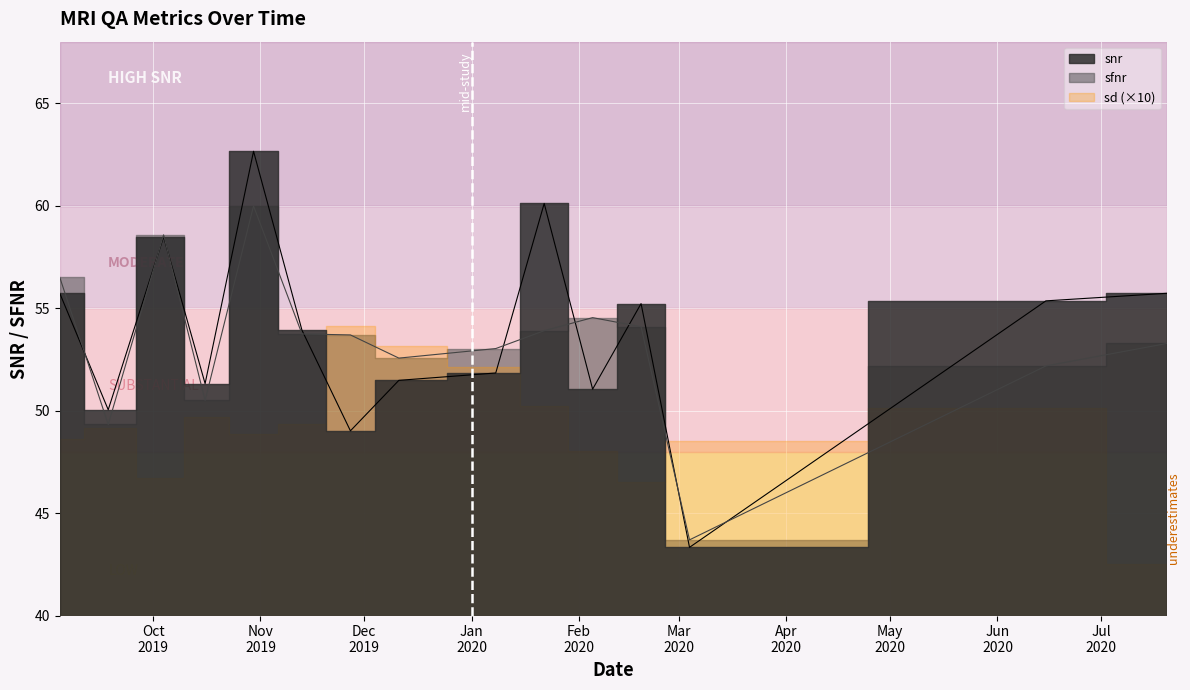

How many interior local peaks does the snr series have?

4